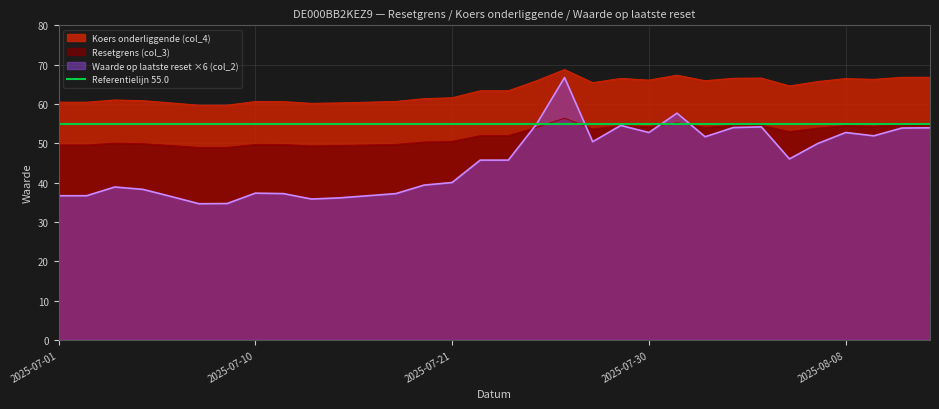

What is the highest value of the Waarde op laatste reset ×6 (col_2) series?

66.7